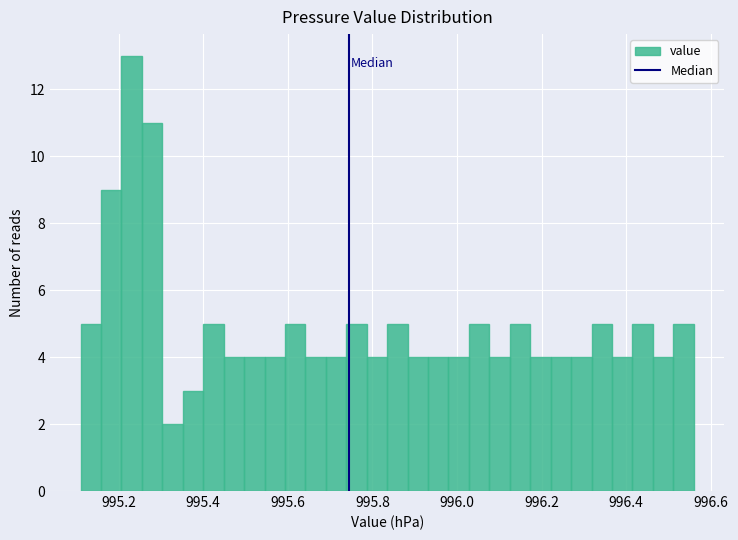

Read against the x-axis, roughly where is the centre of the tallest bar?

995.24